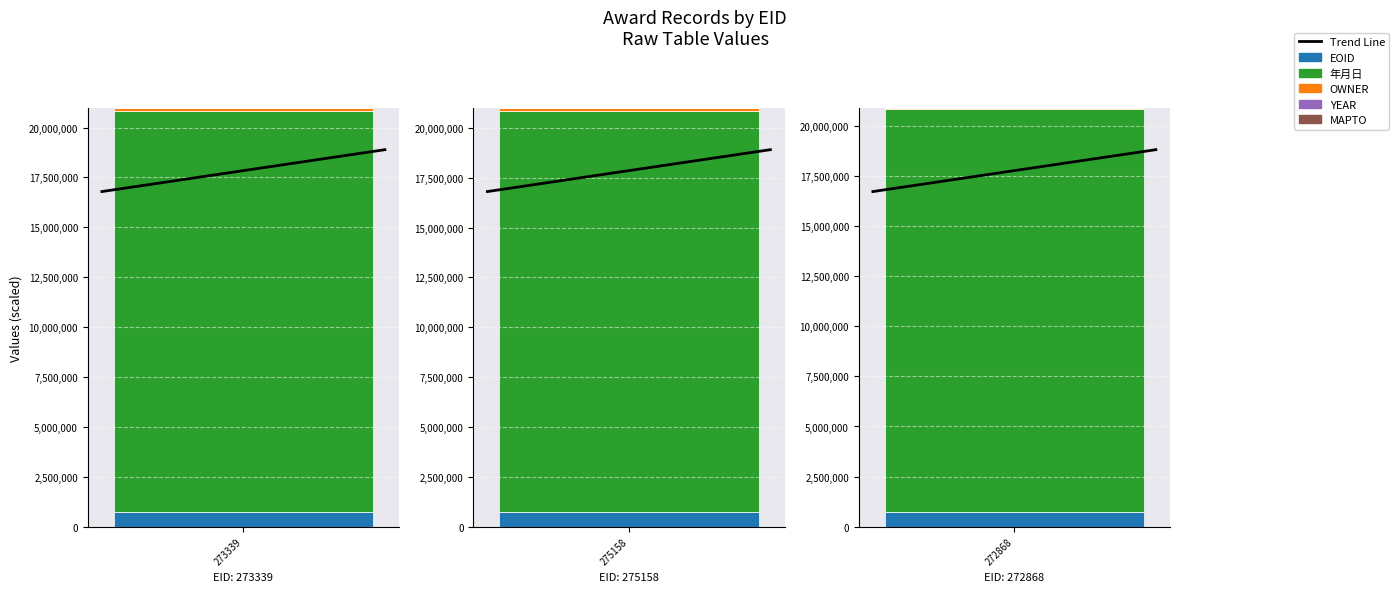

What is the smallest value displayed?

1679.3